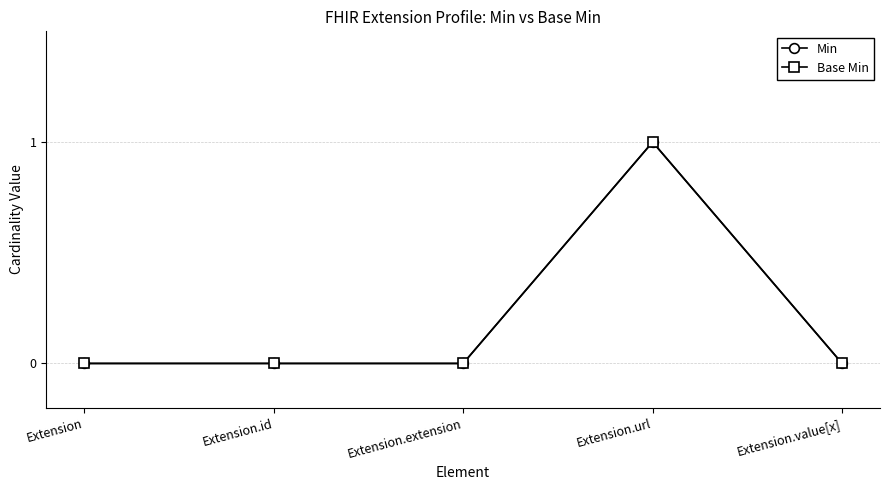

Is this an area chart (filled region under the line)?

No